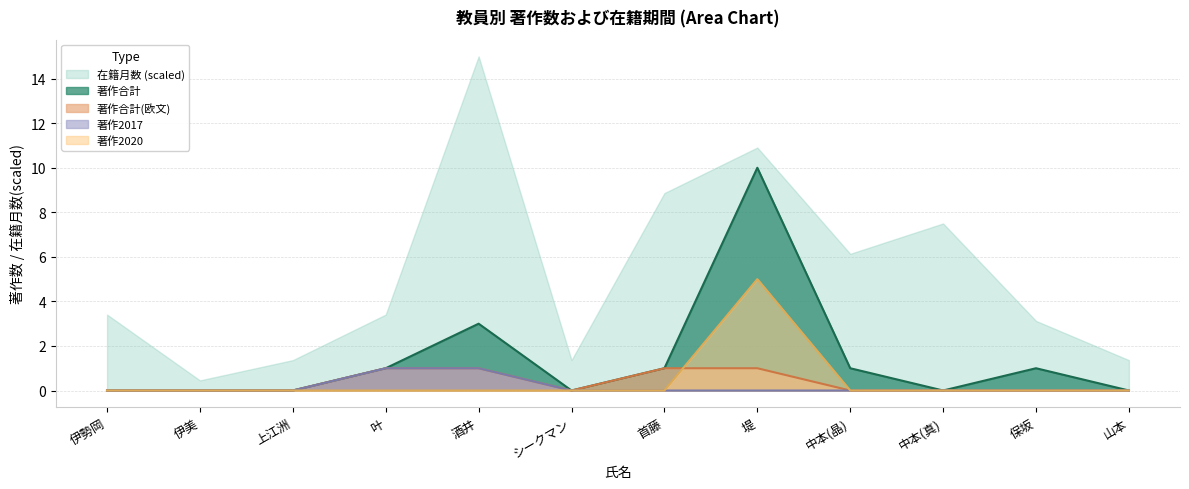

The 著作合計(欧文) series shows -0.7 at 保坂. True or false?

False